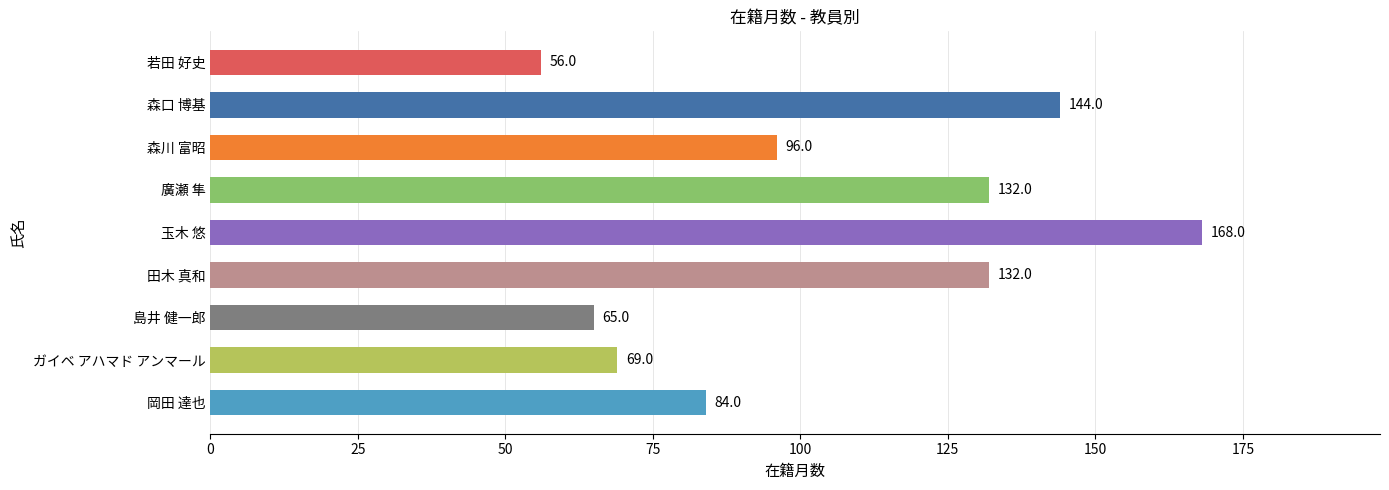

What is the change in value from 森口 博基 to 若田 好史?

-88